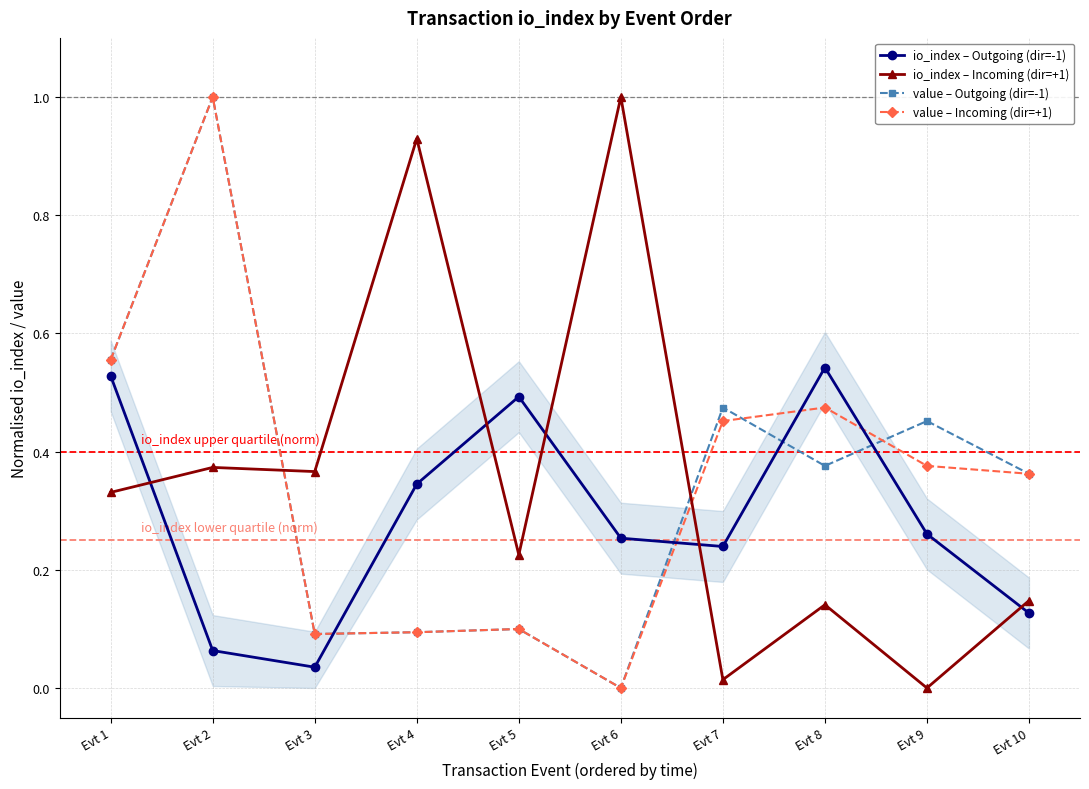

How many values in the value – Outgoing (dir=-1) series exceed 0?

9